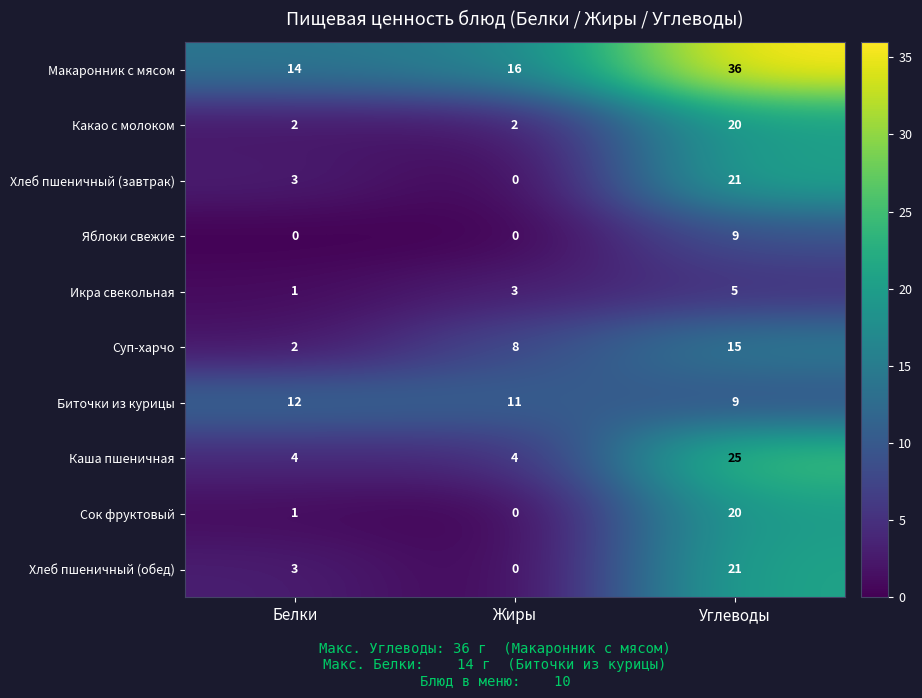

Which series has the widest spread of values?

Макаронник с мясом